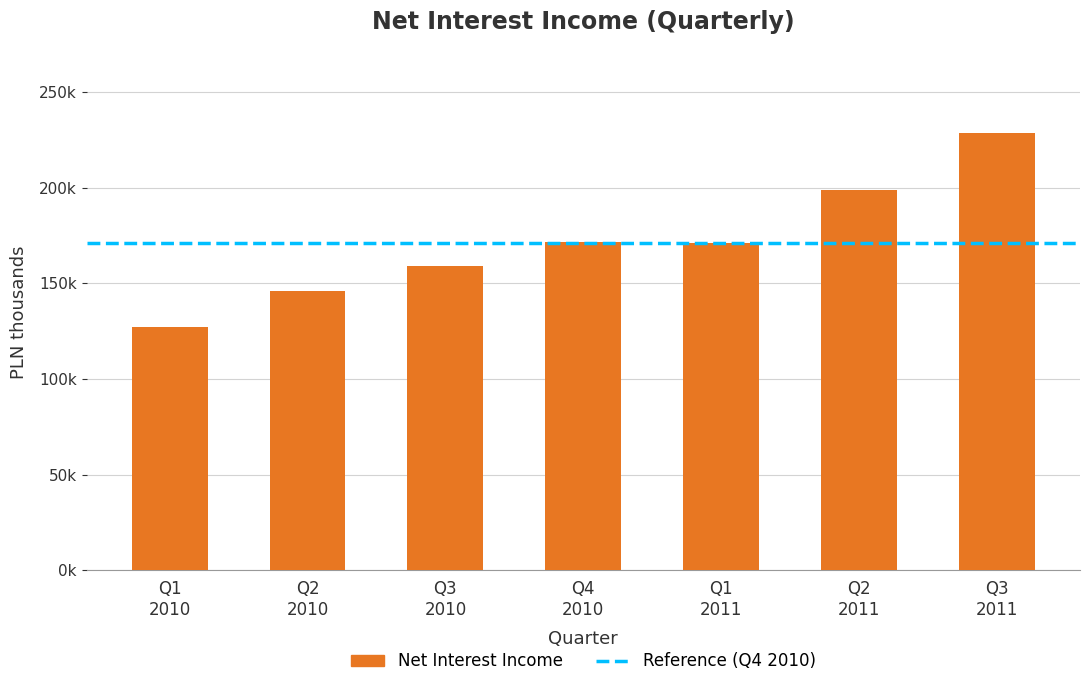

Are the bars horizontal?

No